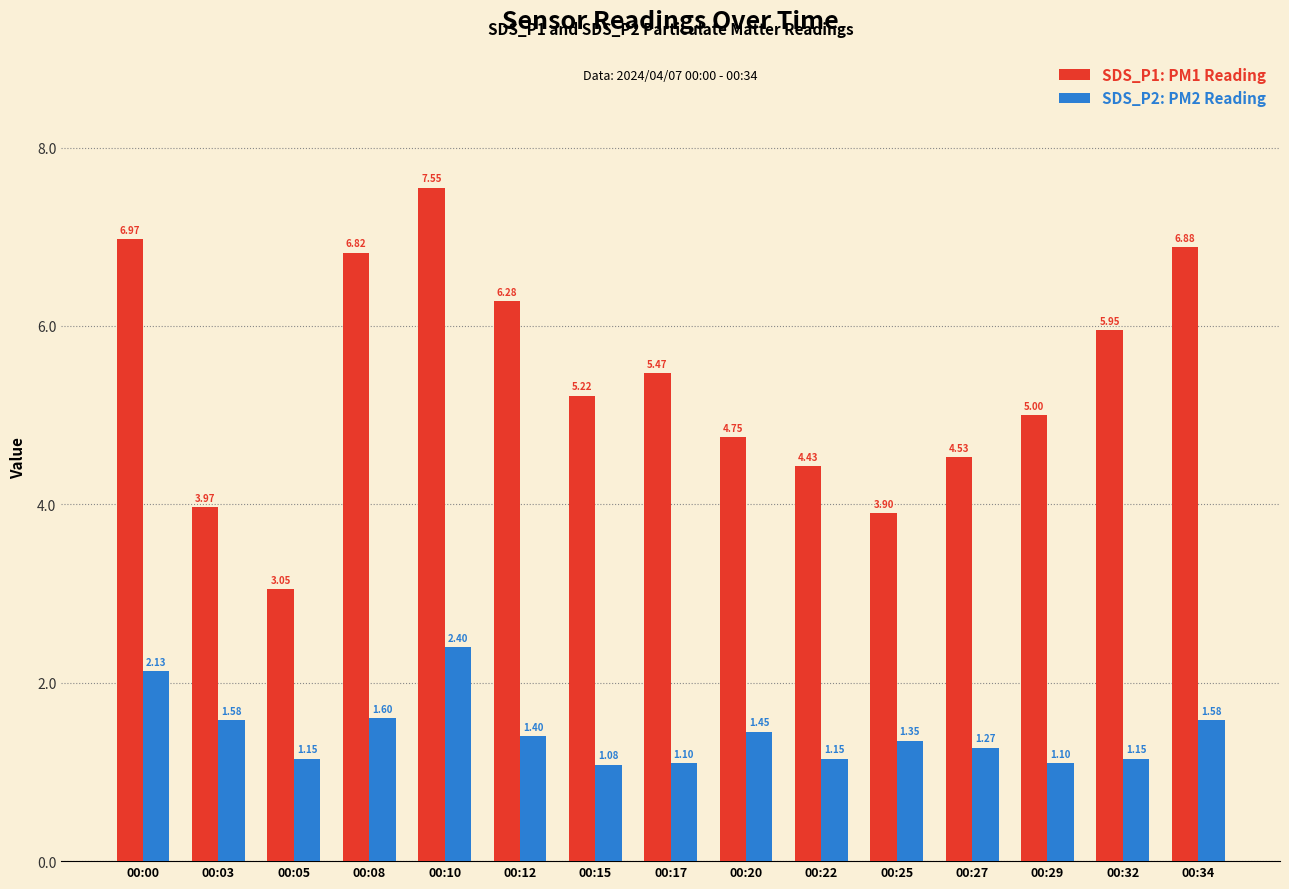

How many groups of bars are there?

15